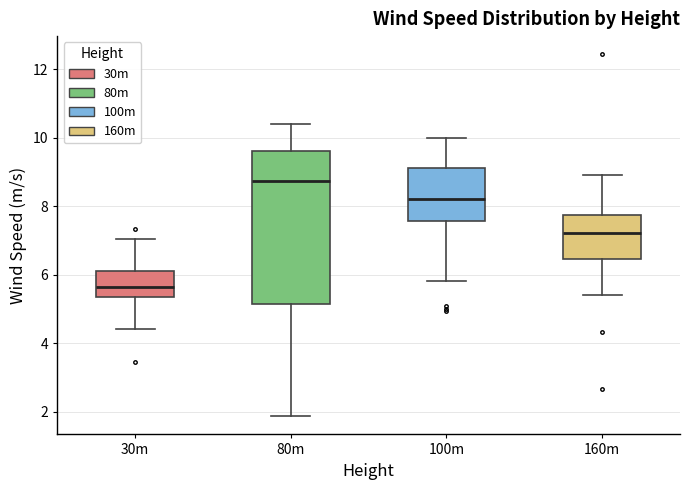

Where does the median line of the box for 100m sit on the y-axis? The values are not printed on the chart, so give them approximately, as read against the axis.

8.2